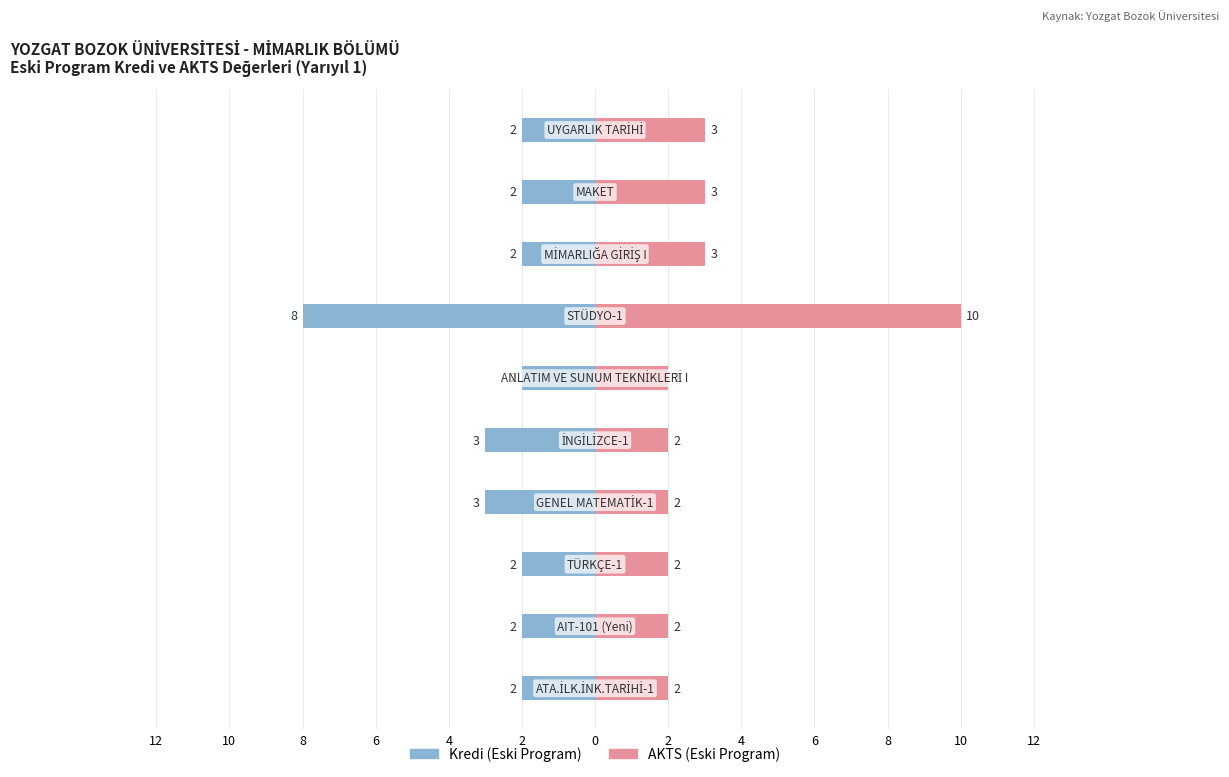

True or false: Kredi (Eski) has a value of -3 at 8.

False